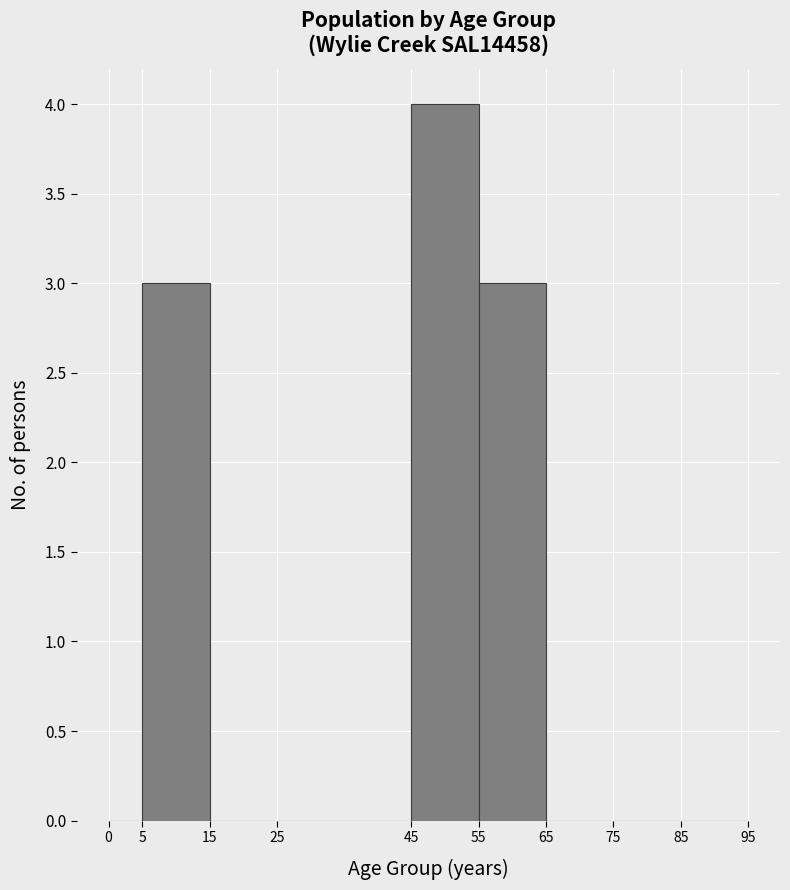

Over which range of the x-axis is the bar tallest?

45 to 55